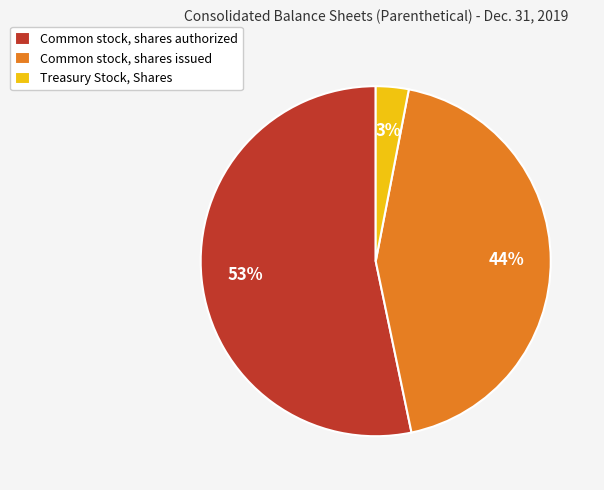

Does Common stock, shares issued account for over 50% of the chart?

No